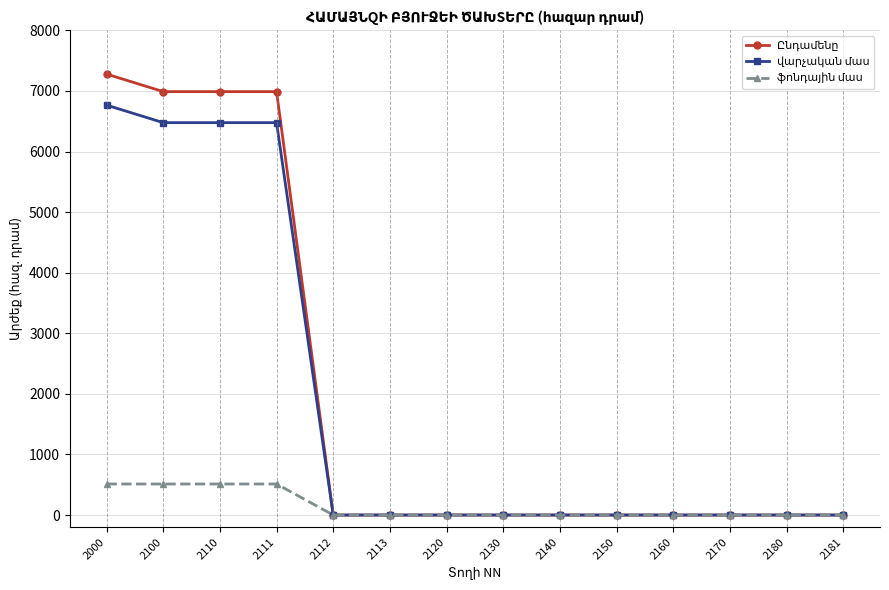

What is the maximum value shown in the chart?

7277.7